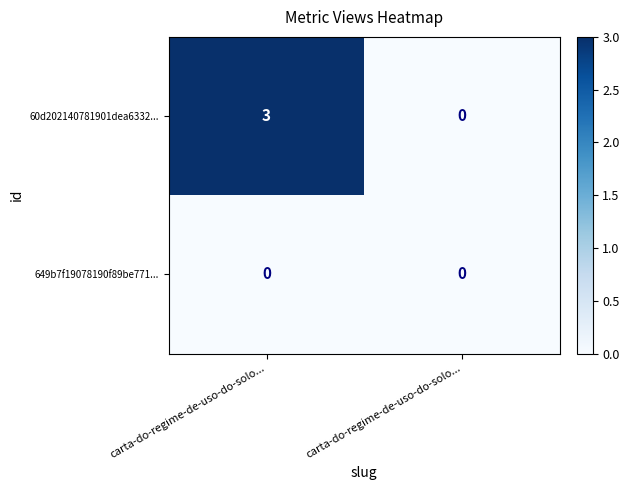

At carta-do-regime-de-uso-do-solo..., list the series in order from largest to smallest.

60d202140781901dea6332..., 649b7f19078190f89be771...